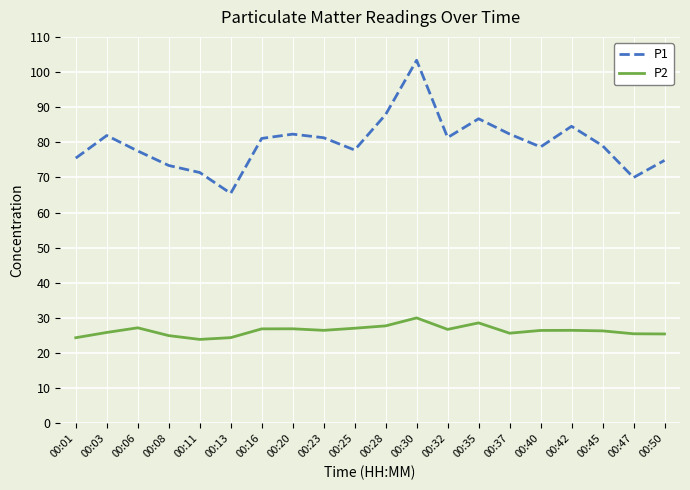

List the series in order of their overall mean, lowest first.

P2, P1